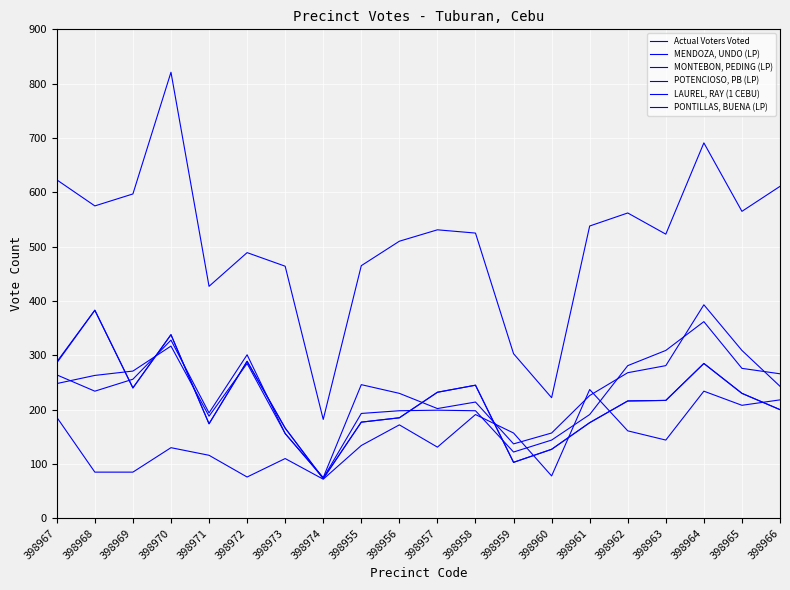

Reading right to left, list all the values displayed in this chart.

Actual Voters Voted: 398966=611	398965=565	398964=691	398963=523	398962=562	398961=538	398960=222	398959=303	398958=525	398957=531	398956=510	398955=465	398974=182	398973=464	398972=489	398971=427	398970=821	398969=597	398968=575	398967=623
MENDOZA, UNDO (LP): 398966=243	398965=309	398964=393	398963=281	398962=268	398961=226	398960=157	398959=137	398958=214	398957=202	398956=230	398955=246	398974=75	398973=156	398972=301	398971=194	398970=328	398969=256	398968=234	398967=264
MONTEBON, PEDING (LP): 398966=266	398965=276	398964=362	398963=309	398962=281	398961=191	398960=144	398959=122	398958=198	398957=199	398956=198	398955=193	398974=74	398973=156	398972=285	398971=188	398970=317	398969=271	398968=263	398967=248
POTENCIOSO, PB (LP): 398966=200	398965=230	398964=285	398963=217	398962=216	398961=176	398960=127	398959=103	398958=245	398957=232	398956=185	398955=177	398974=73	398973=166	398972=289	398971=174	398970=338	398969=240	398968=383	398967=288
LAUREL, RAY (1 CEBU): 398966=218	398965=208	398964=234	398963=144	398962=161	398961=237	398960=78	398959=157	398958=191	398957=131	398956=172	398955=134	398974=72	398973=110	398972=76	398971=116	398970=130	398969=85	398968=85	398967=186
PONTILLAS, BUENA (LP): 398966=200	398965=230	398964=285	398963=217	398962=216	398961=176	398960=127	398959=103	398958=245	398957=232	398956=185	398955=177	398974=73	398973=166	398972=289	398971=174	398970=338	398969=240	398968=383	398967=286